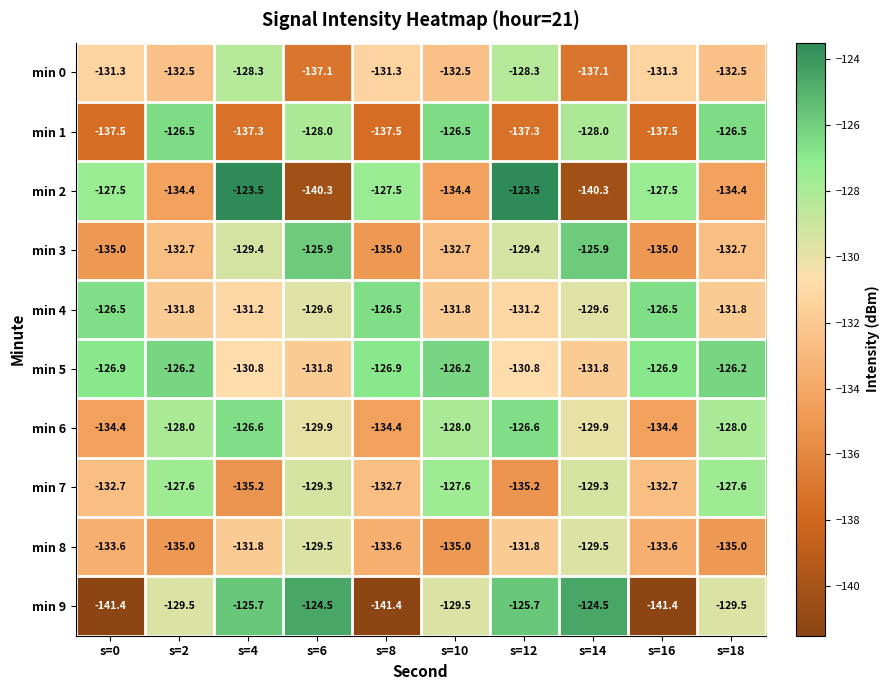

At how many categories does at least one series exceed -133?

10